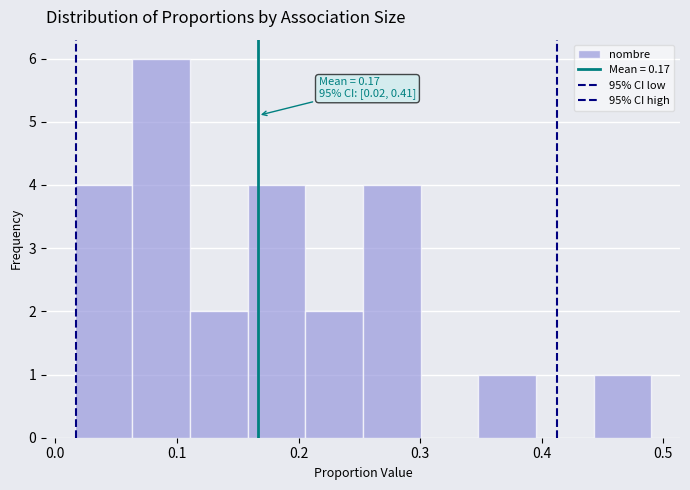

Which range on the x-axis has the tallest bar?

0.06 to 0.11